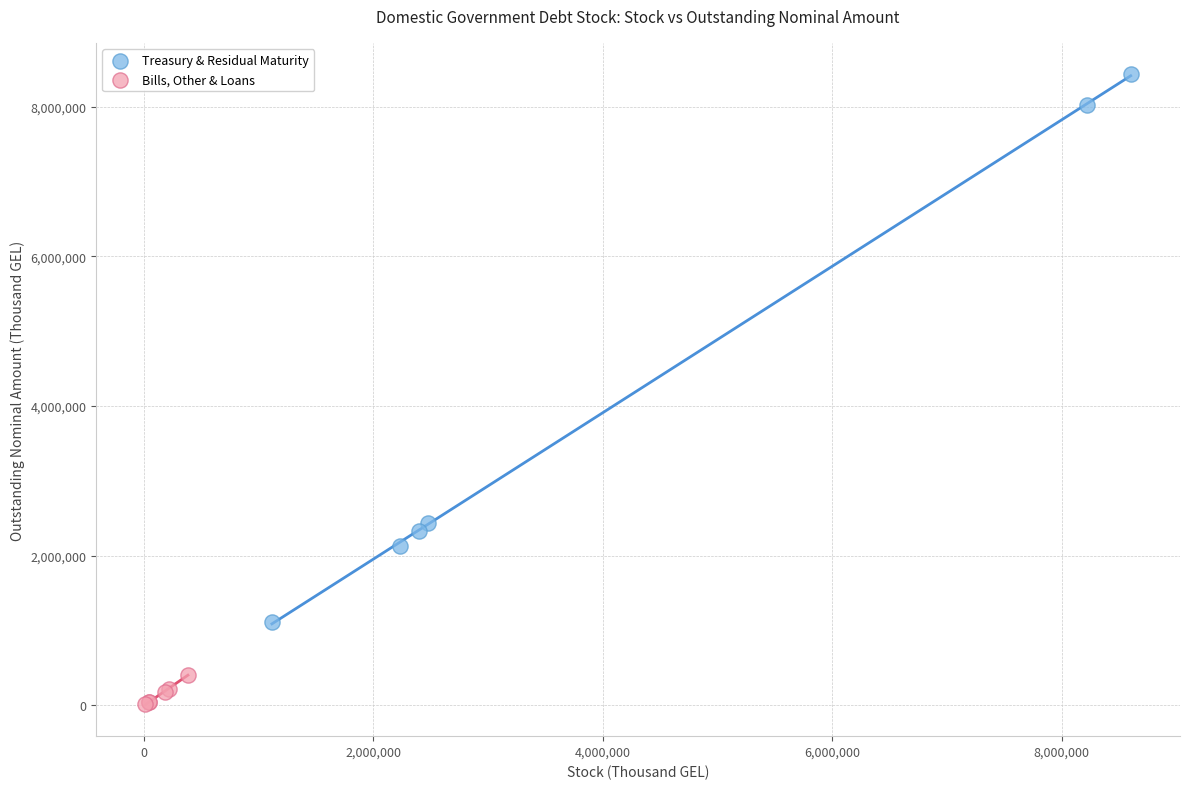

Which series contains the lowest Y value?

Bills, Other & Loans